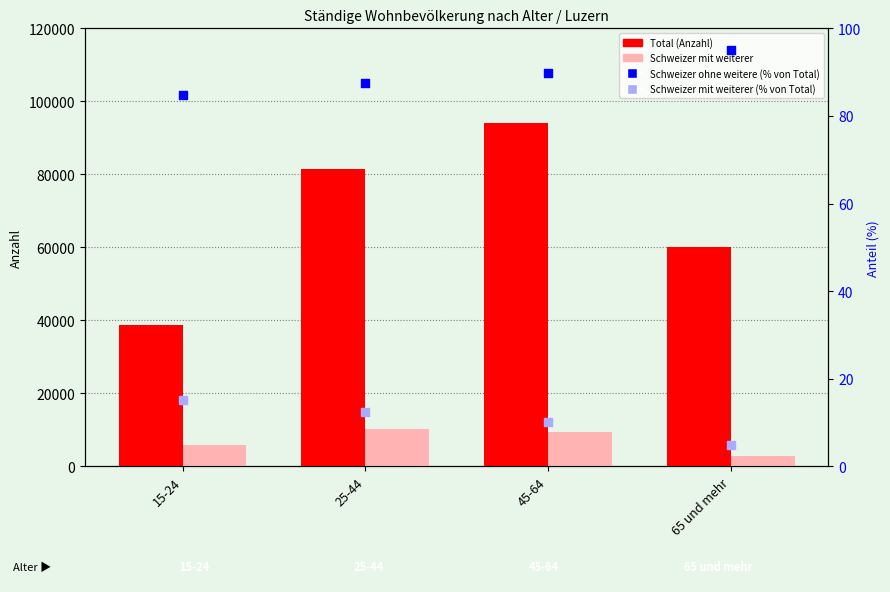

Which series has the largest Y range (max minus min)?

Total (Anzahl)